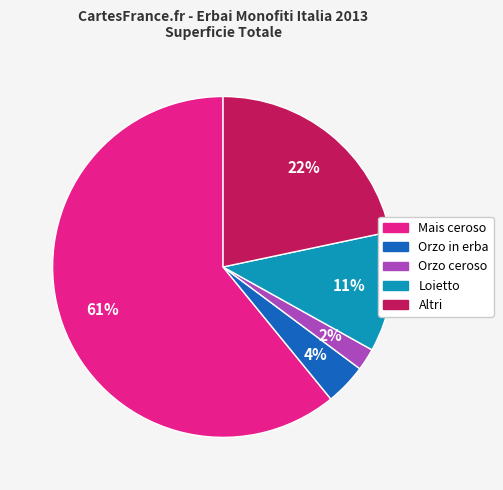

How many slices are in this pie chart?

5